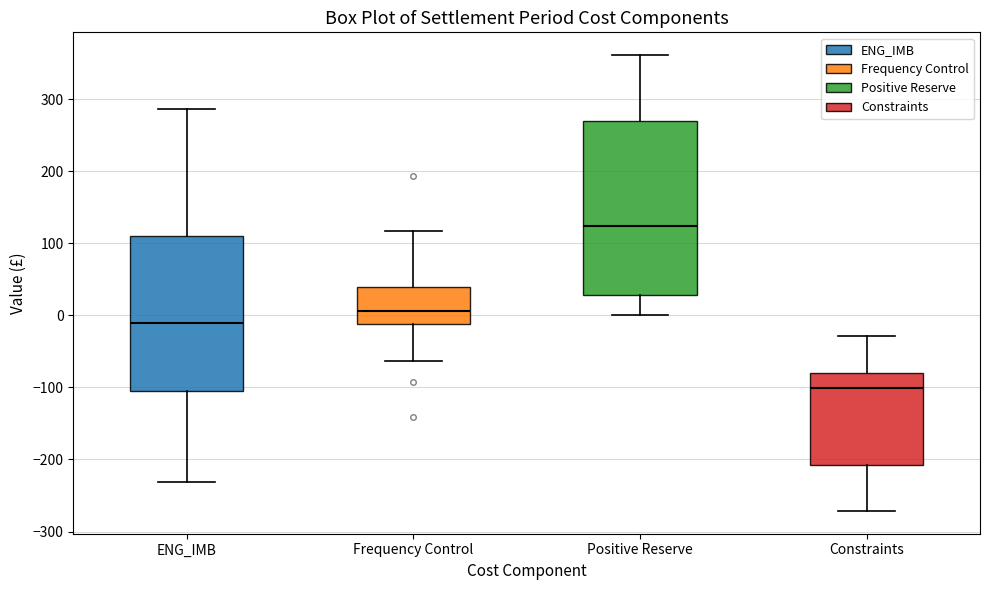

Reading left to right, transcribe this box plot: for each box, give where its median line is, the range the box spans, and where its two whiskers end, as read against the y-axis. The values are not printed on the chart, so give them approximately, as read against the axis.

ENG_IMB: median -10, box -100 to 110, whiskers -230 to 290
Frequency Control: median 10, box -10 to 40, whiskers -60 to 120
Positive Reserve: median 120, box 30 to 270, whiskers 0 to 360
Constraints: median -100, box -210 to -80, whiskers -270 to -30